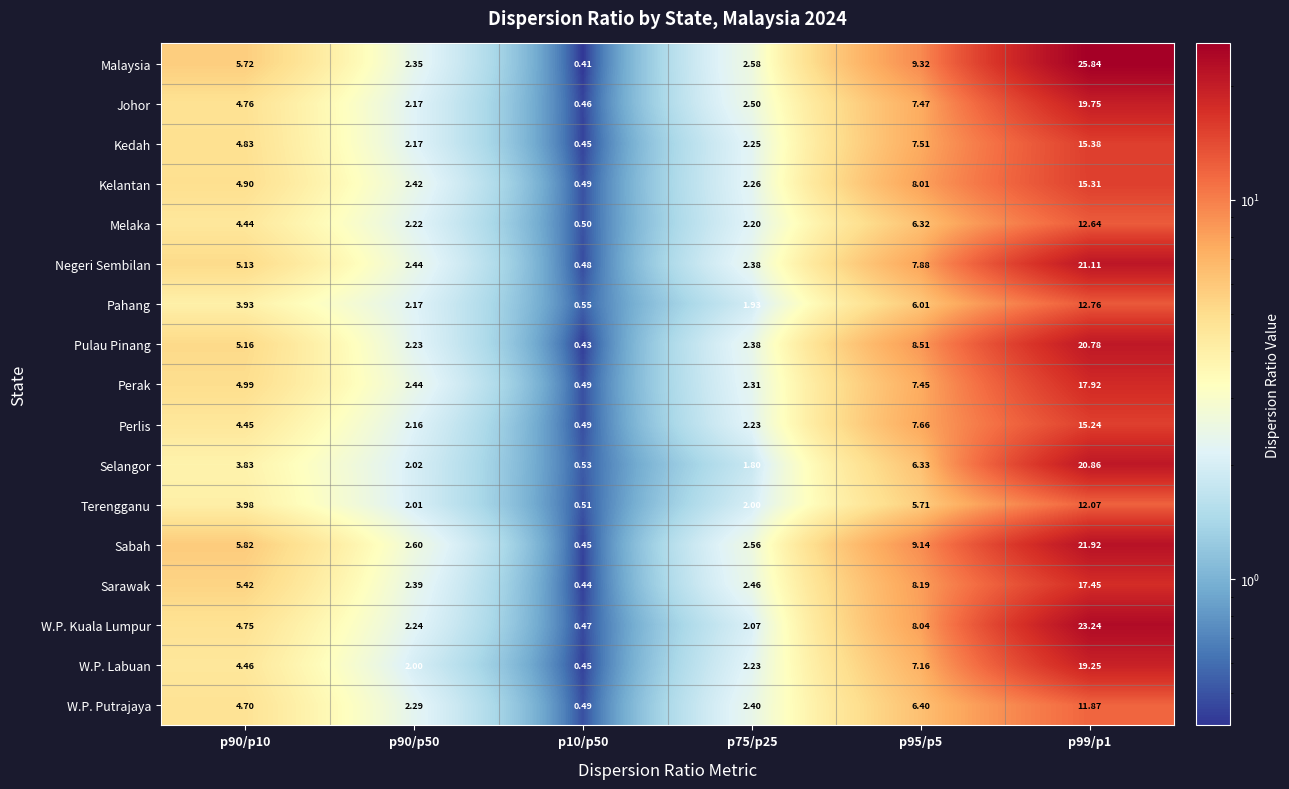

Rank the series at p90/p10 from lowest to highest value.

Selangor, Pahang, Terengganu, Melaka, Perlis, W.P. Labuan, W.P. Putrajaya, W.P. Kuala Lumpur, Johor, Kedah, Kelantan, Perak, Negeri Sembilan, Pulau Pinang, Sarawak, Malaysia, Sabah